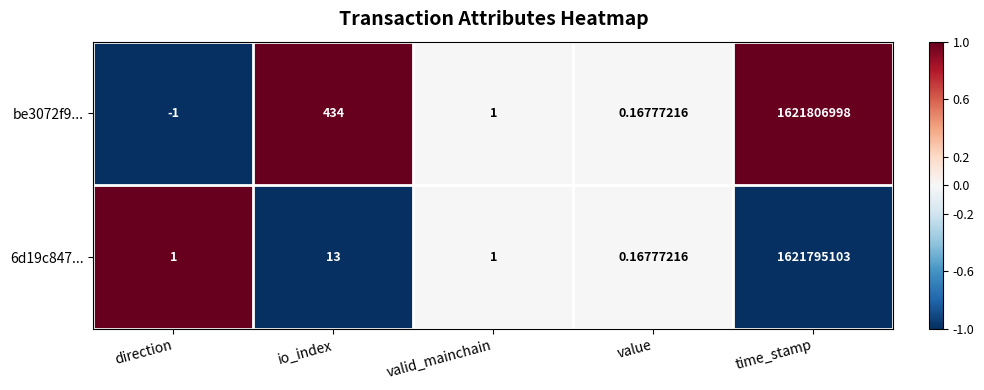

What is the smallest value displayed?

-1.0